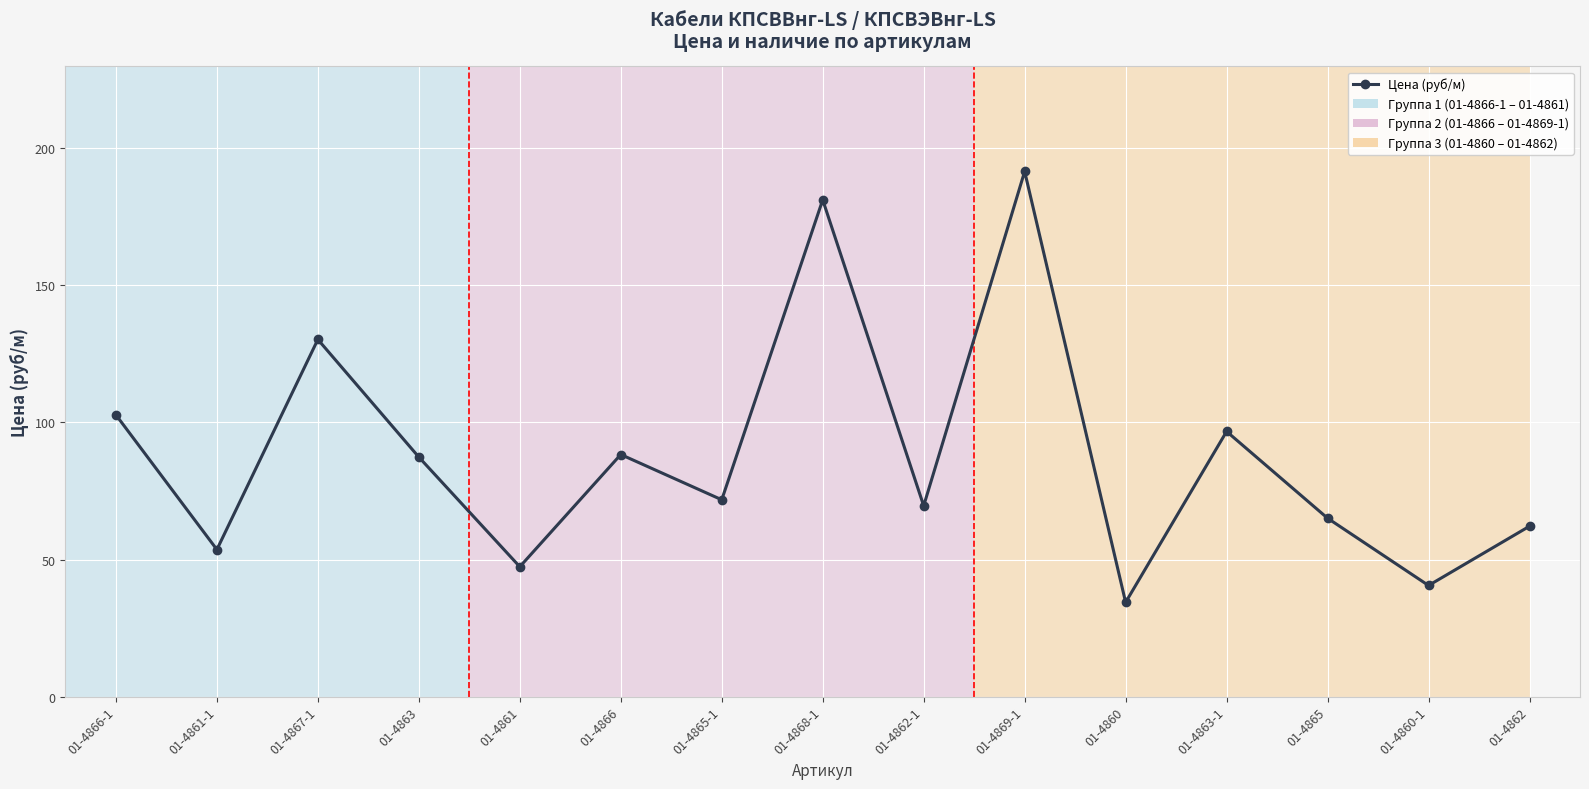

What is the label of the 15th point from the left?

01-4862